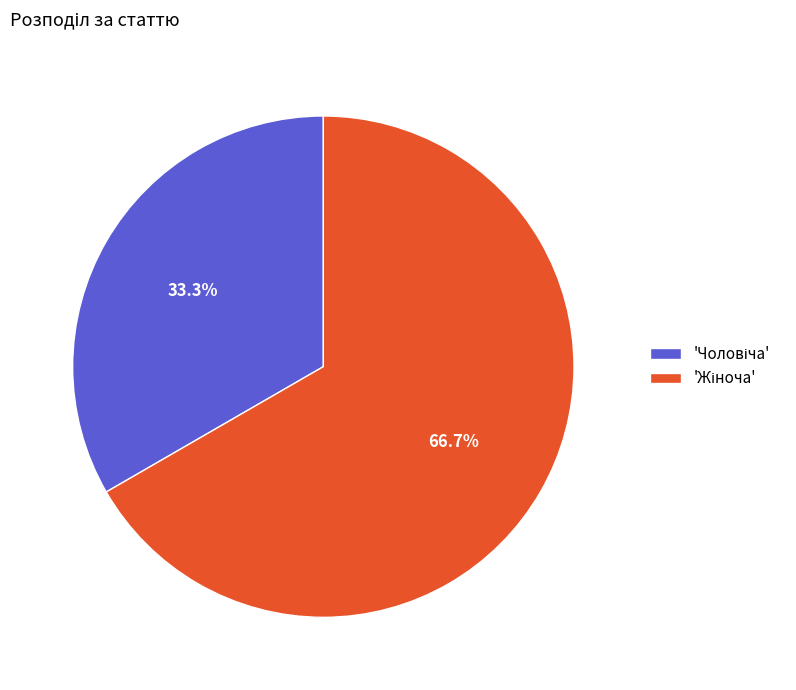

How many segments does this pie chart have?

2